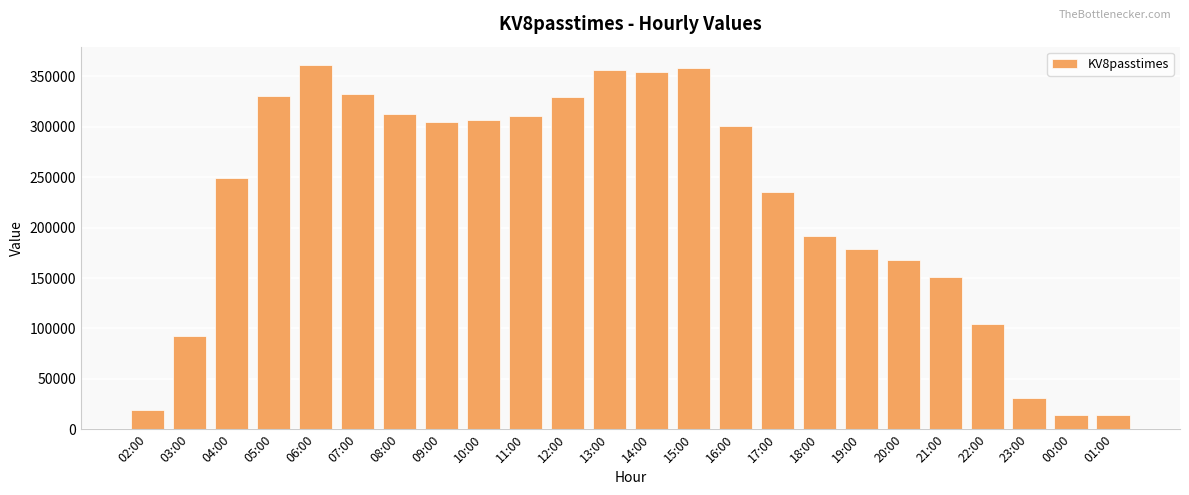

What is the difference between the second highest and minimum values?

344106